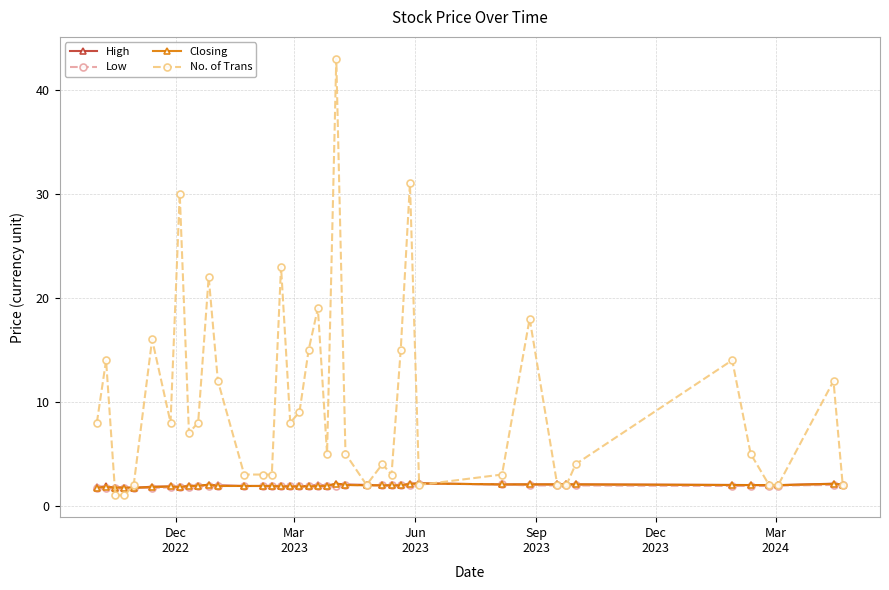

What is the lowest value of the Low series?

1.7